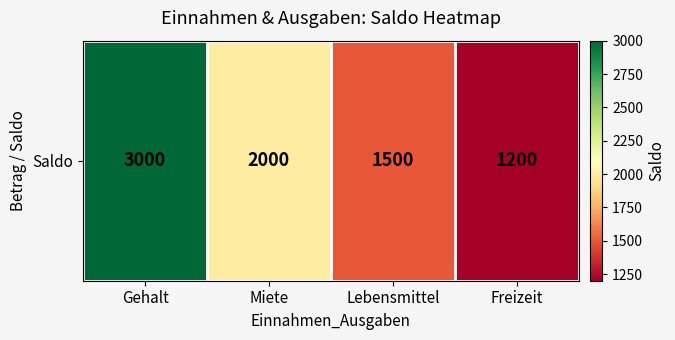

How many values are between 1500 and 3000?

3